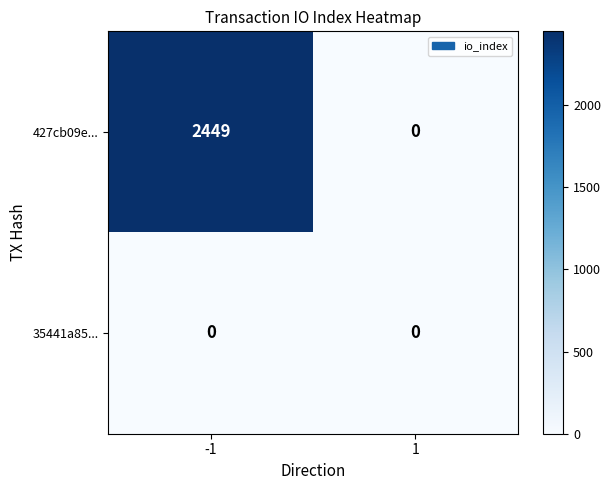

Which series has the widest spread of values?

427cb09e...